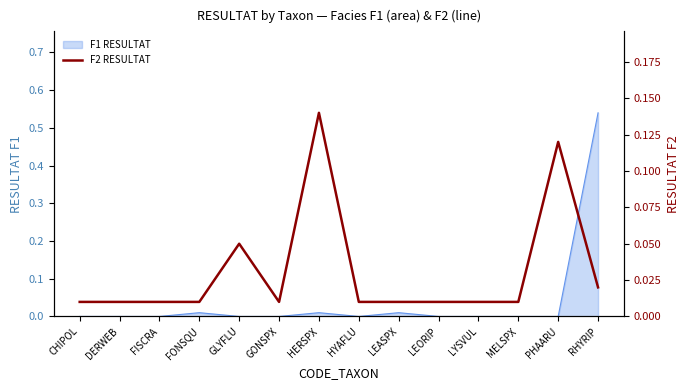

Reading right to left, extract all data points from this chart.

0.0	0.1	0.0	0.0	0.0	0.0	0.0	0.1	0.0	0.1	0.0	0.0	0.0	0.0